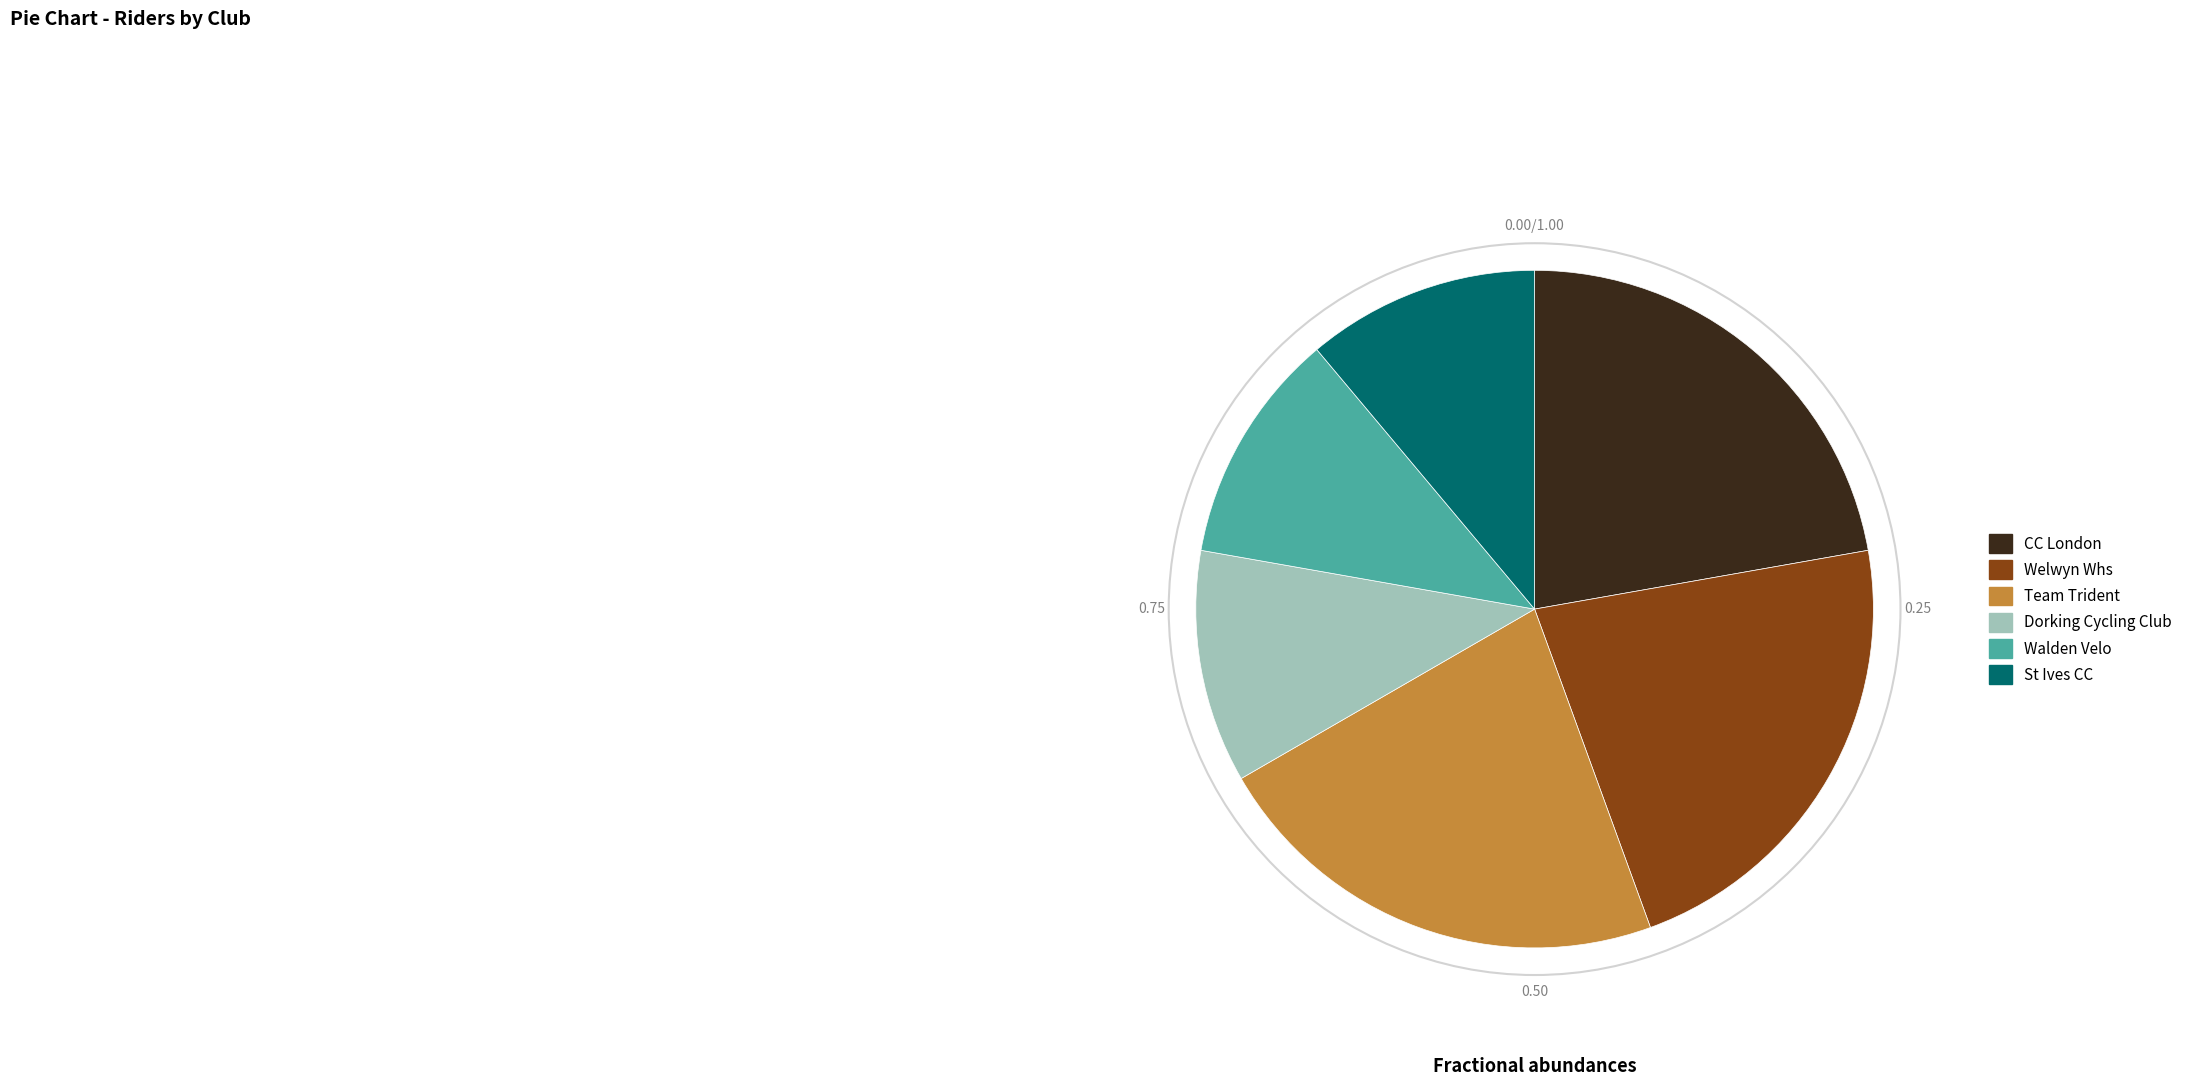

The Team Trident slice represents 13% of the pie. True or false?

False